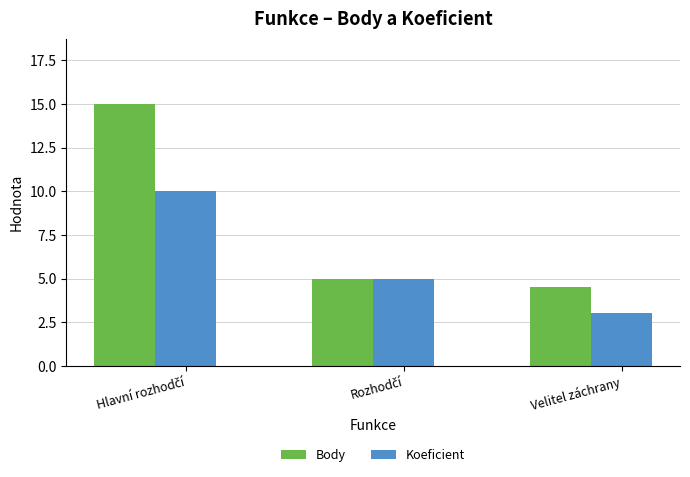

Rank the series by their average value, from lowest to highest.

Koeficient, Body